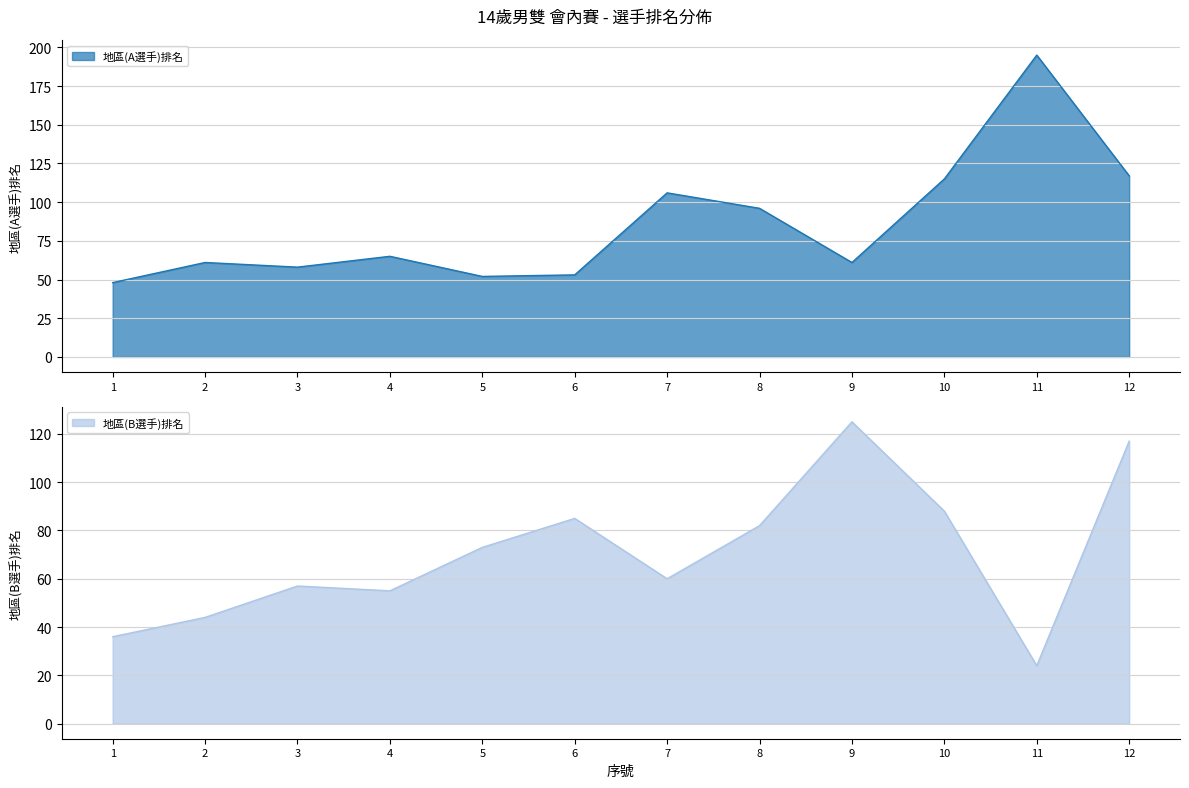

In 地區(B選手)排名, how many points are lower than both neighbors (excluding endpoints)?

3